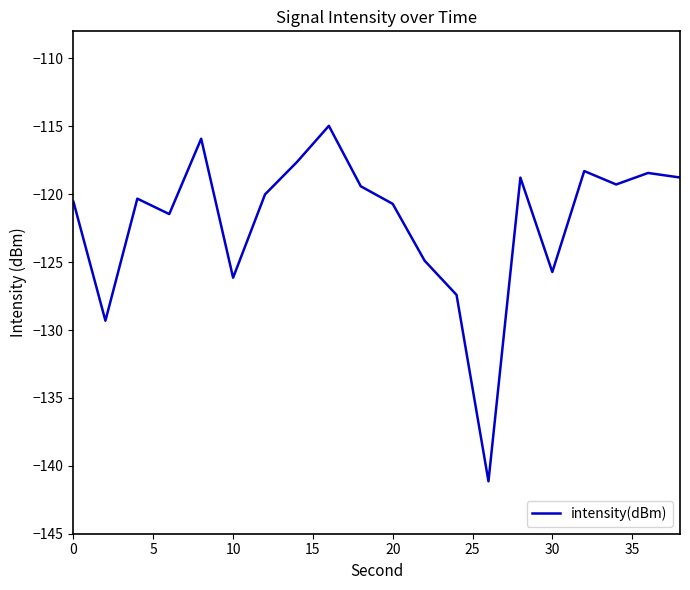

What is the smallest value displayed?

-141.1